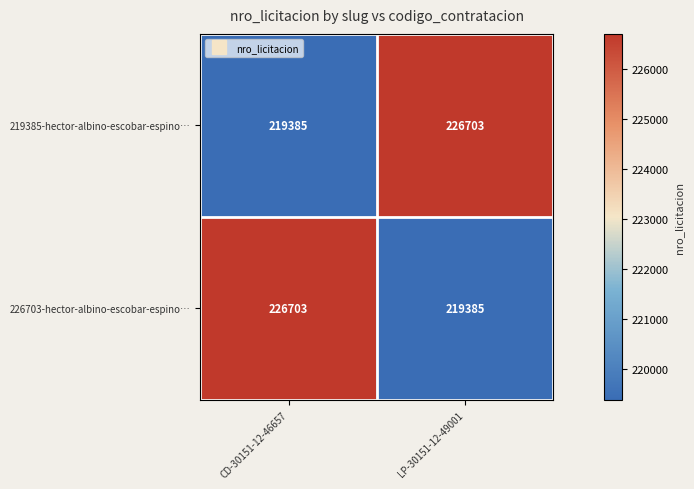

True or false: 219385-hector-albino-escobar-espino… has a value of 226703 at LP-30151-12-49001.

True